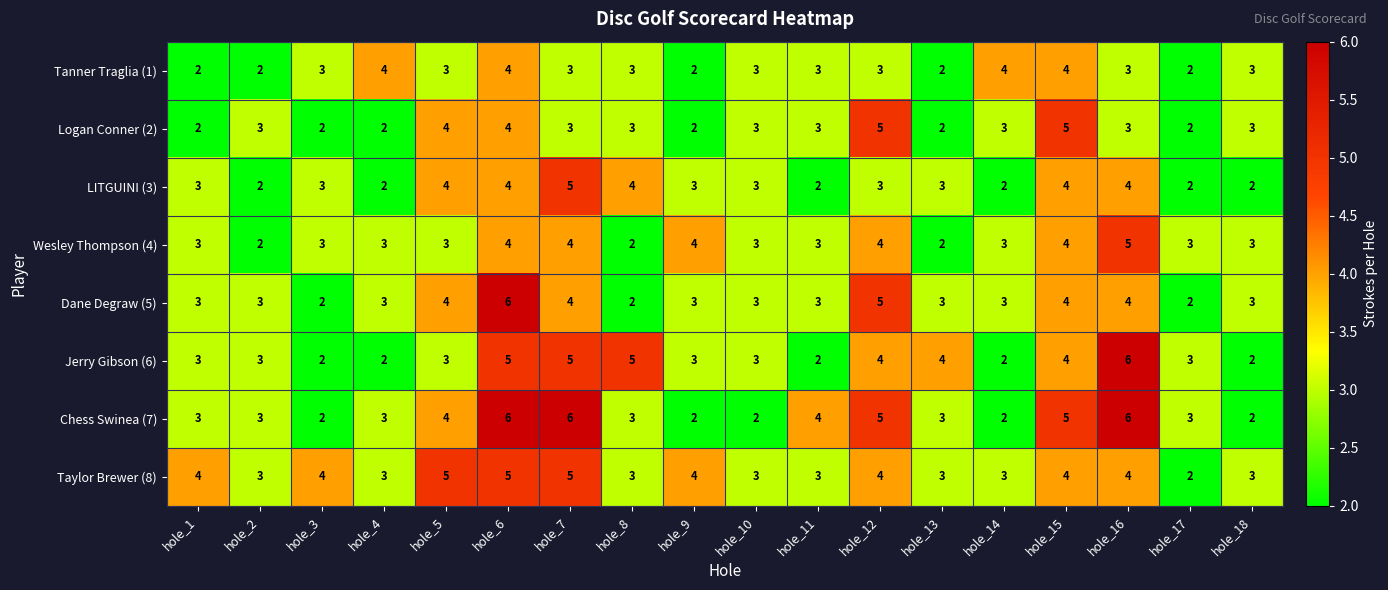

What is the greatest value displayed?

6